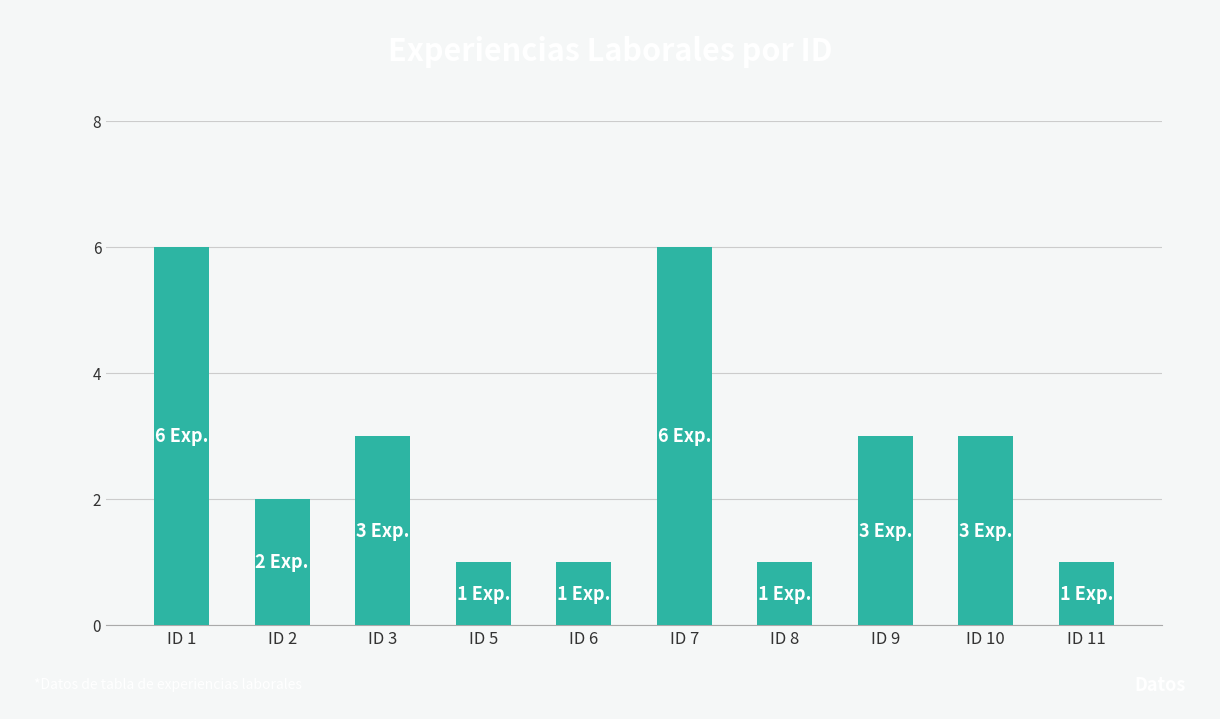

Where does the data first go above 3?

ID 1